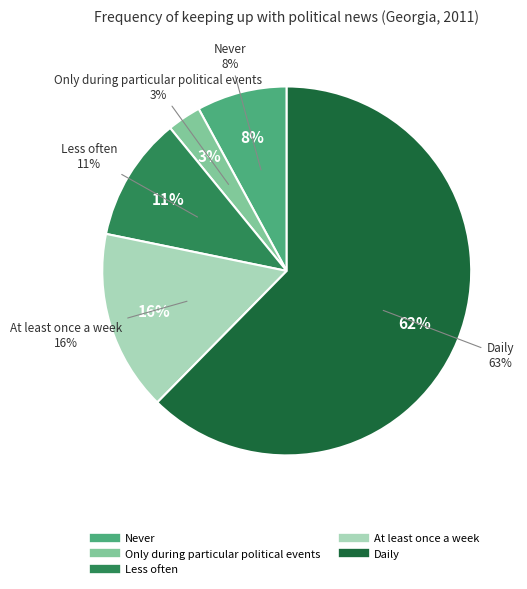

Approximately how many times larger is the value at Only during particular political events compared to Less often?

0.3